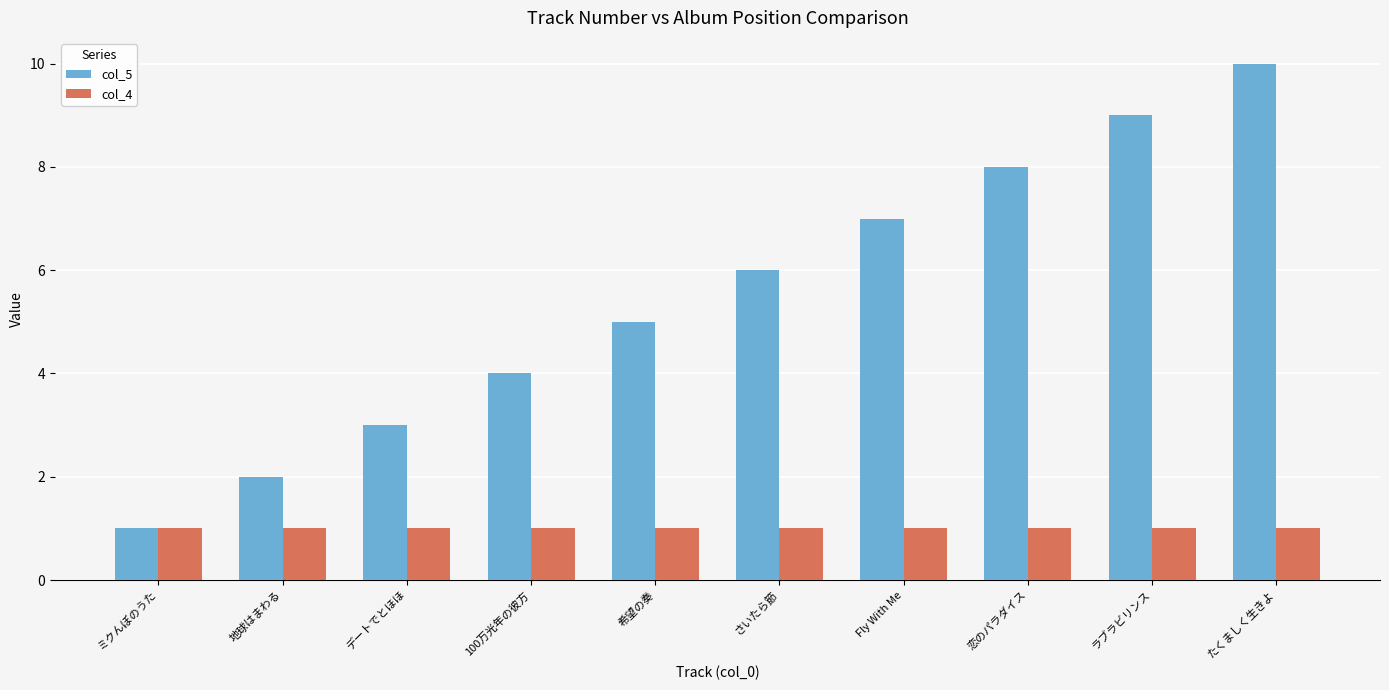

What are all the series names shown in the legend?

col_5, col_4